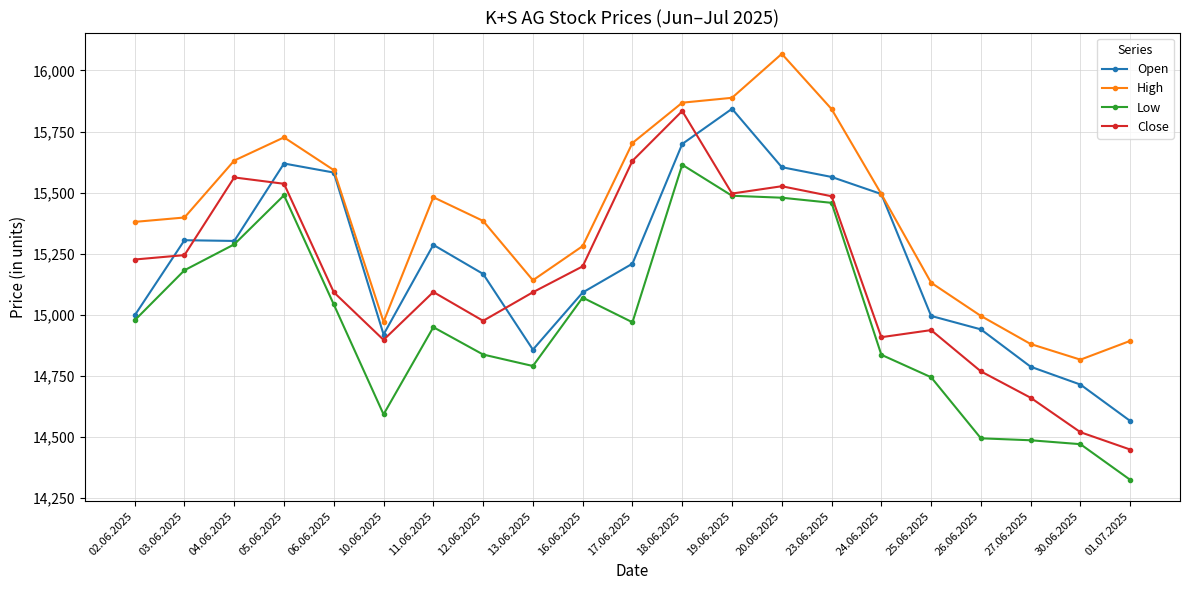

What are all the series names shown in the legend?

Open, High, Low, Close